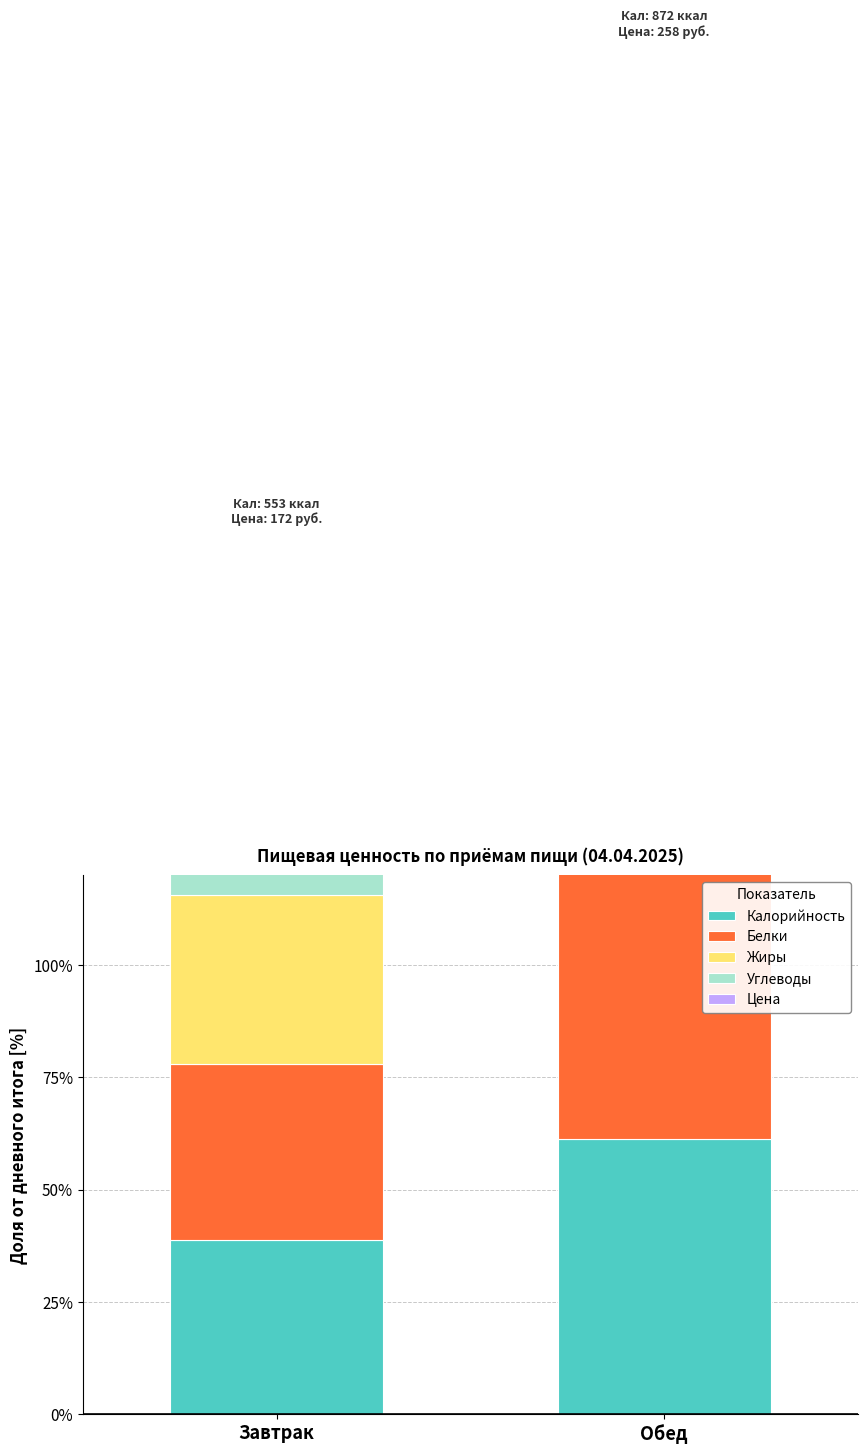

What is the total value across all series at Завтрак?

195.7